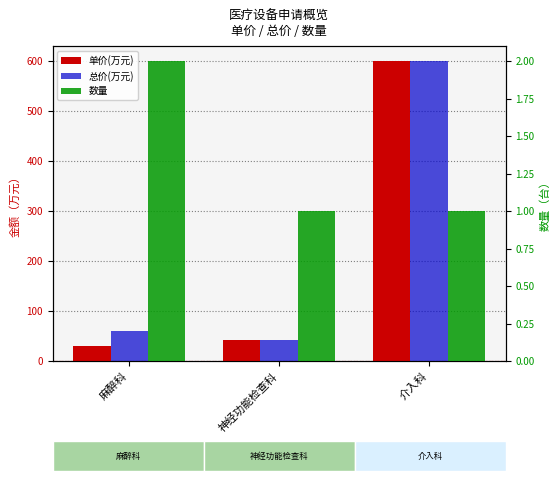

What position from the right is 介入科?

1